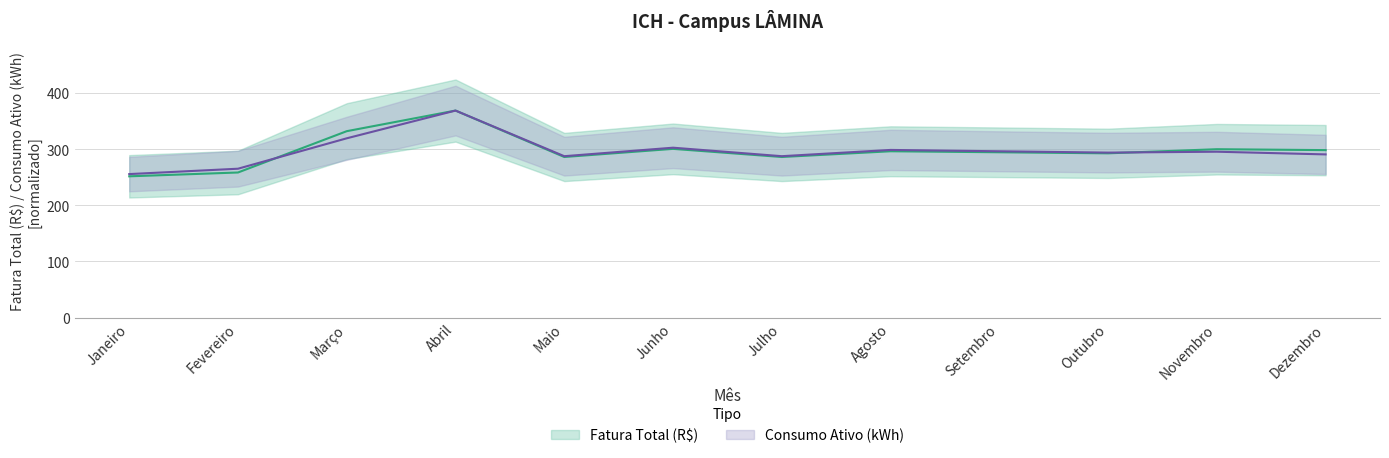

What is the label of the 12th point from the right?

Janeiro